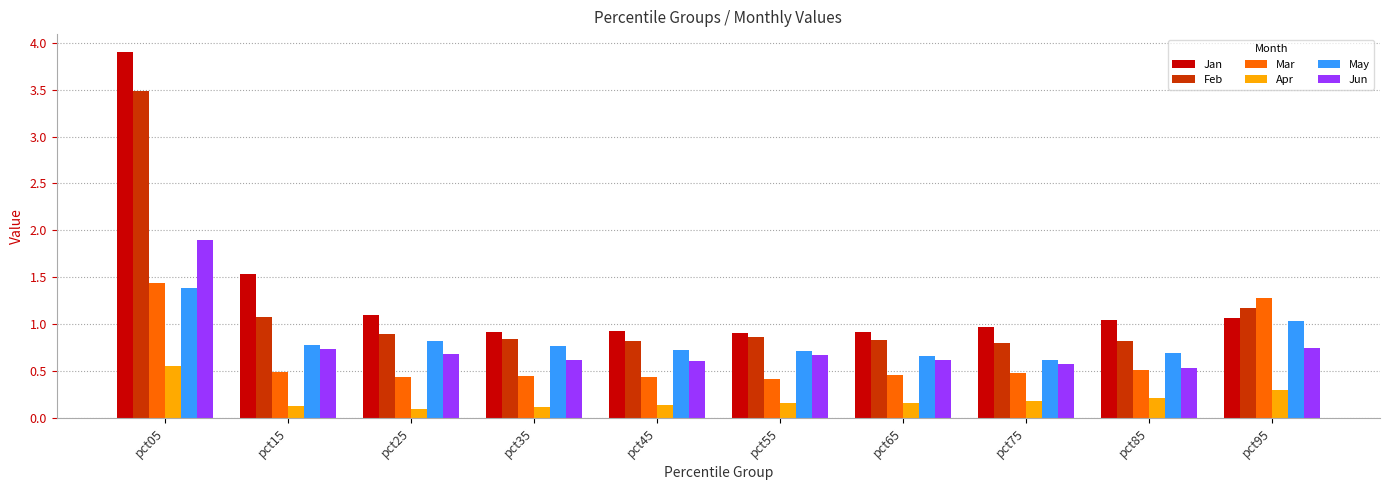

The value of Mar at pct55 is 0.4. True or false?

True